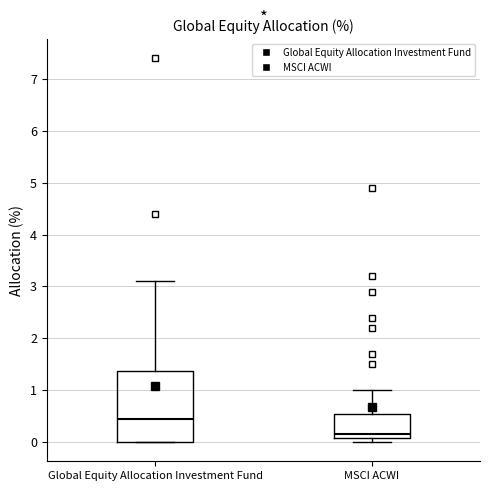

Comparing the boxes themselves (not the whiskers), which one is the tallest?

Global Equity Allocation Investment Fund